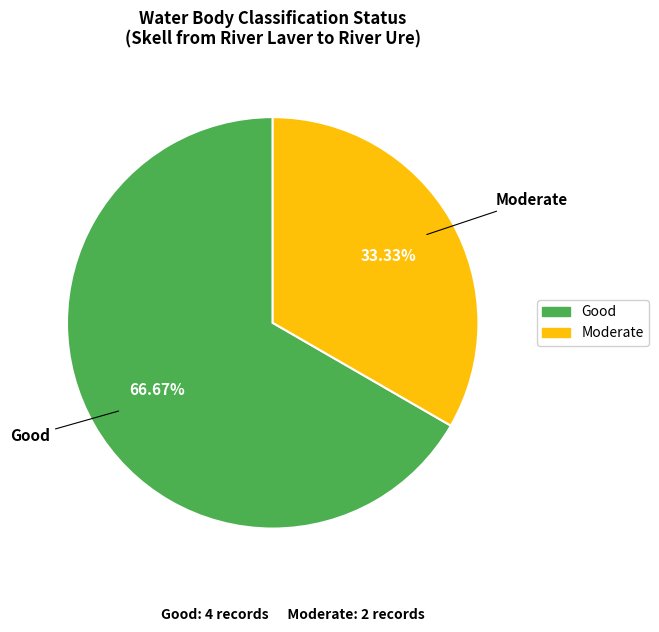

Is there a majority slice in this chart?

Yes